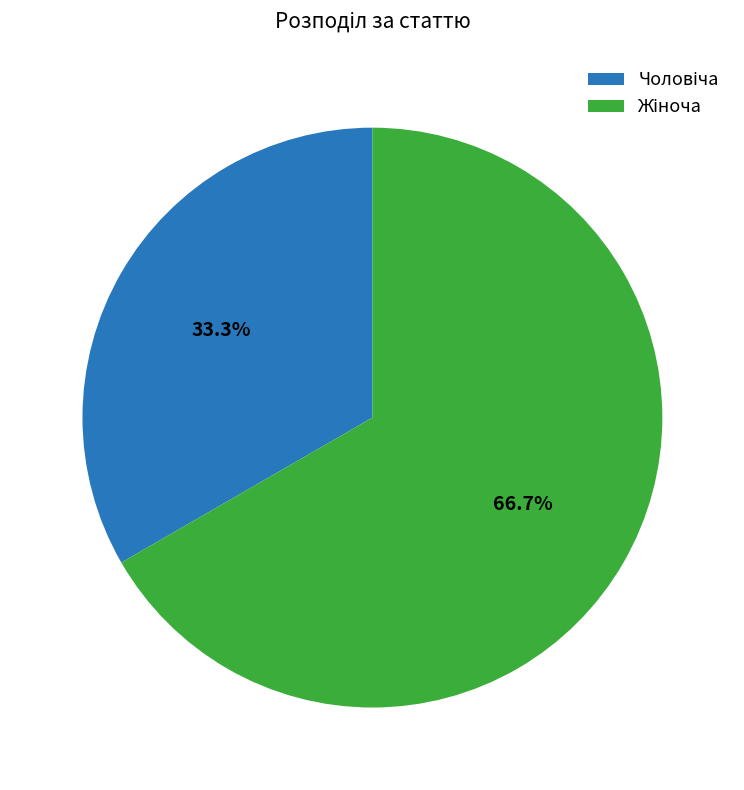

Does any single category account for the majority?

Yes